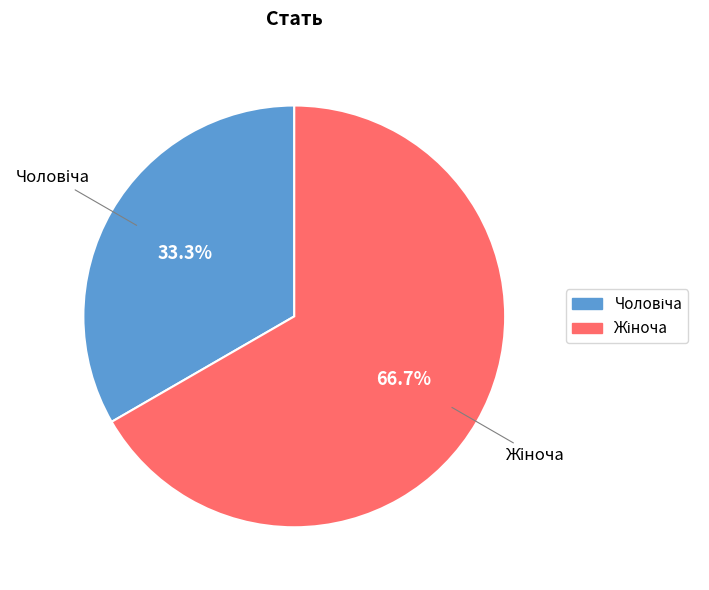

To the nearest percent, what is the difference between the largest and smallest slice percentages?

33%